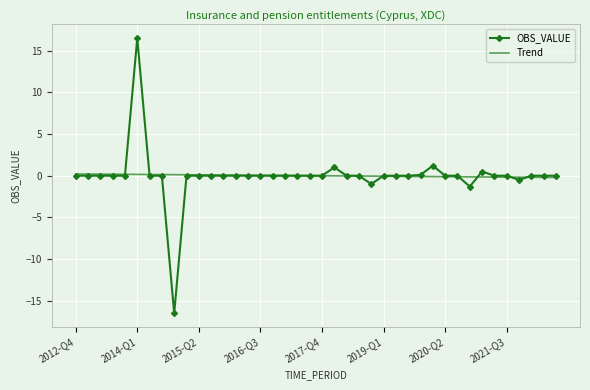

What is the minimum value shown in the chart?

-16.5